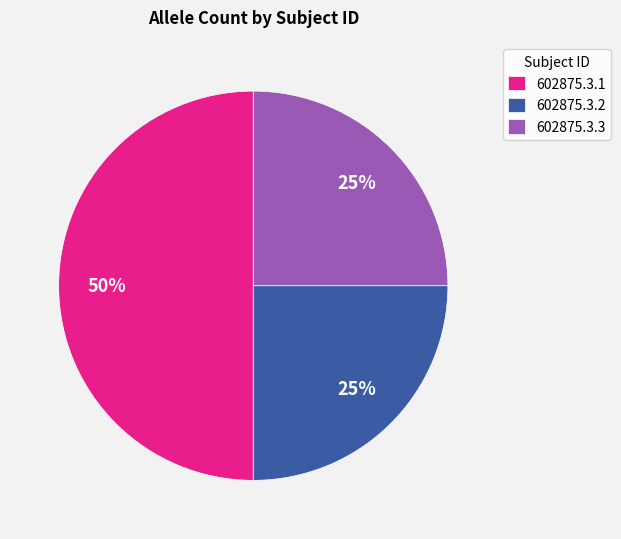

Is the sum of 602875.3.3 and 602875.3.1 greater than half?

Yes